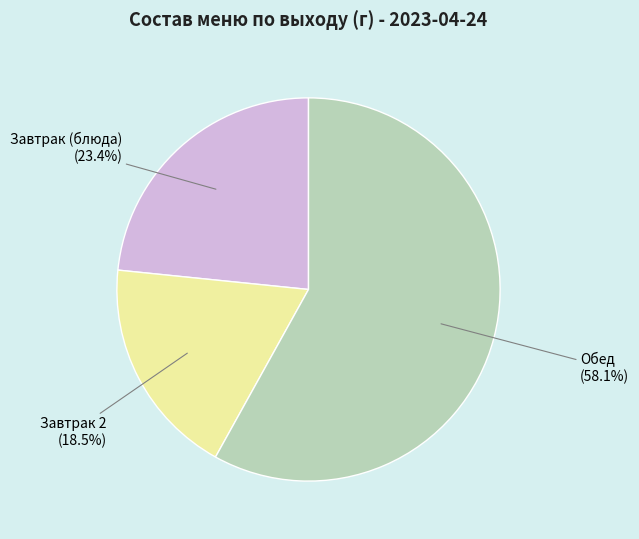

Does any single category account for the majority?

Yes